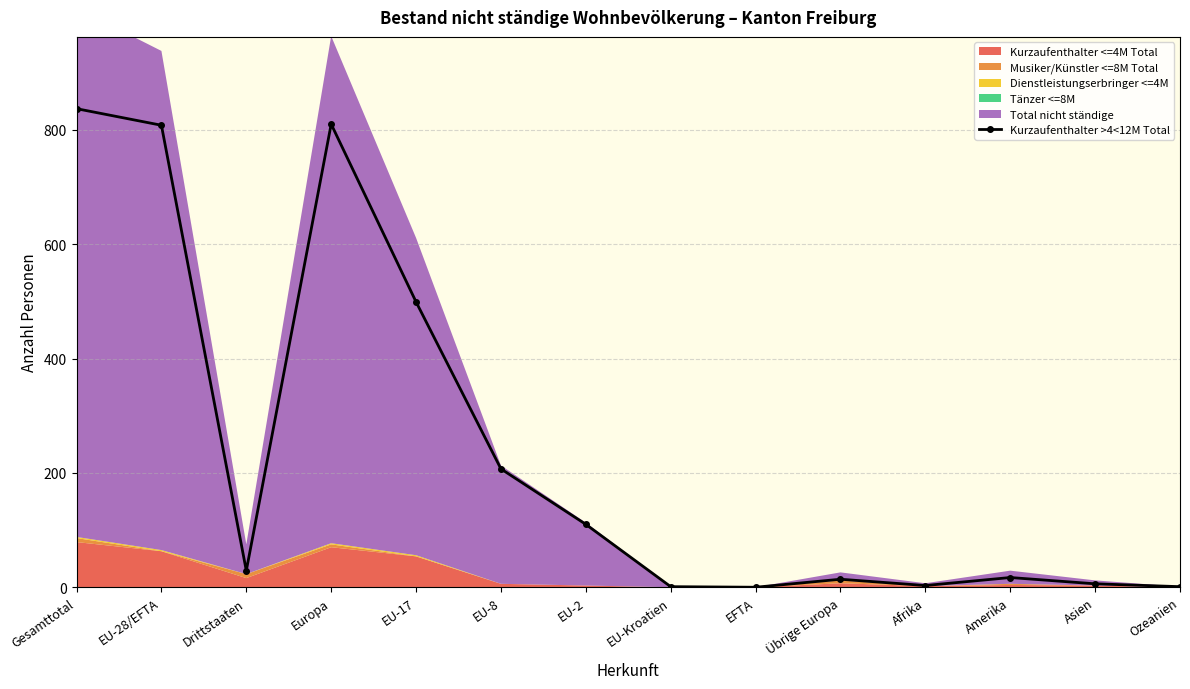

List the labels in order of value, largest first.

Gesamttotal, Europa, EU-28/EFTA, EU-17, EU-8, EU-2, Drittstaaten, Amerika, Übrige Europa, Asien, Afrika, EU-Kroatien, Ozeanien, EFTA